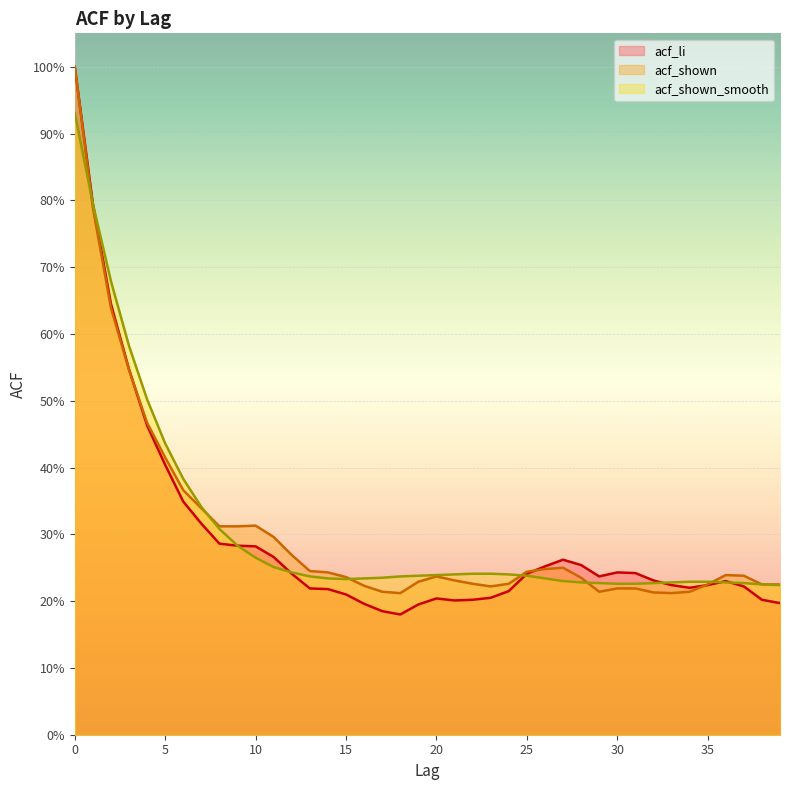

What are all the series names shown in the legend?

acf_li, acf_shown, acf_shown_smooth